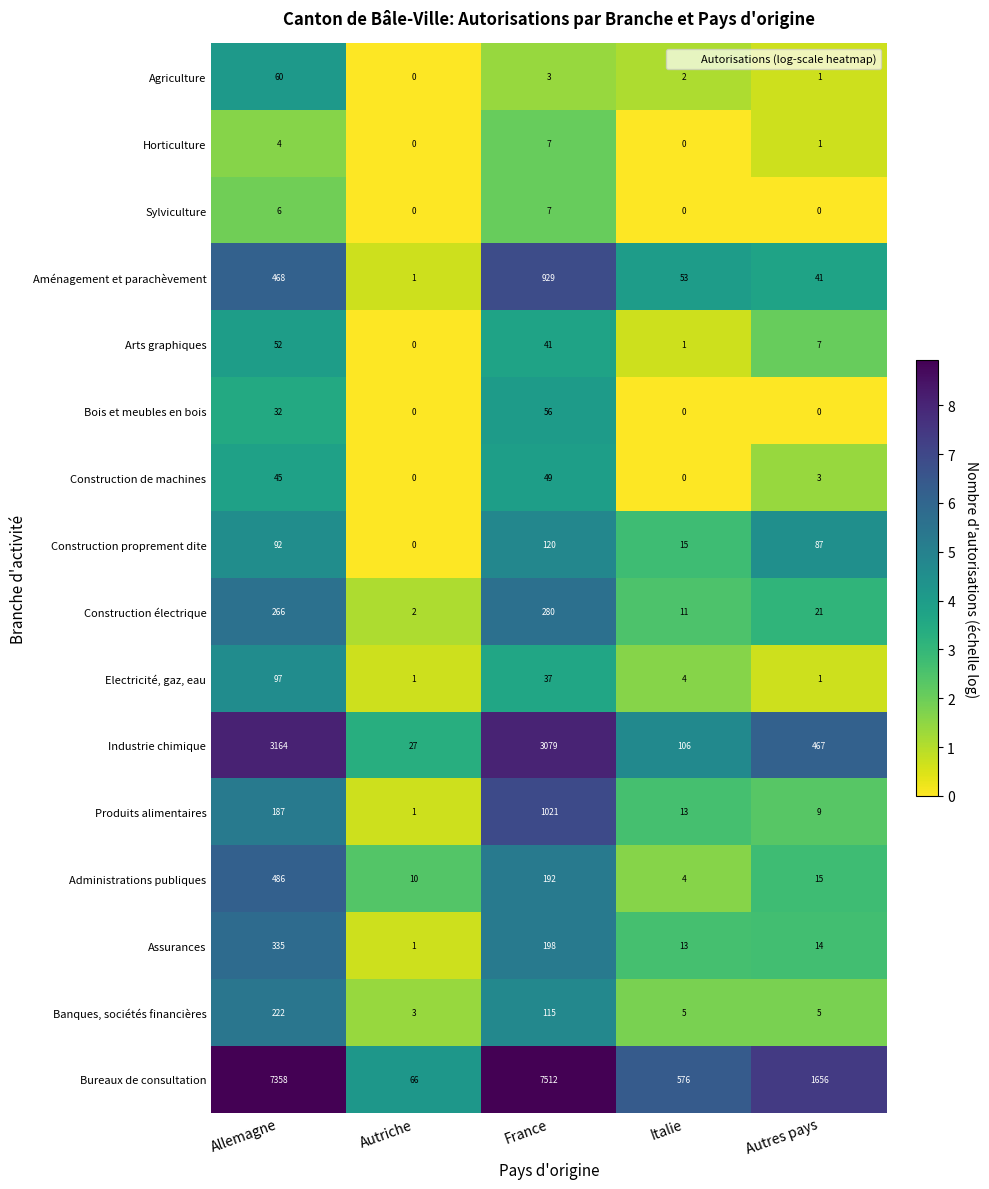

What is the difference between the maximum and minimum values in the Bureaux de consultation series?

7446